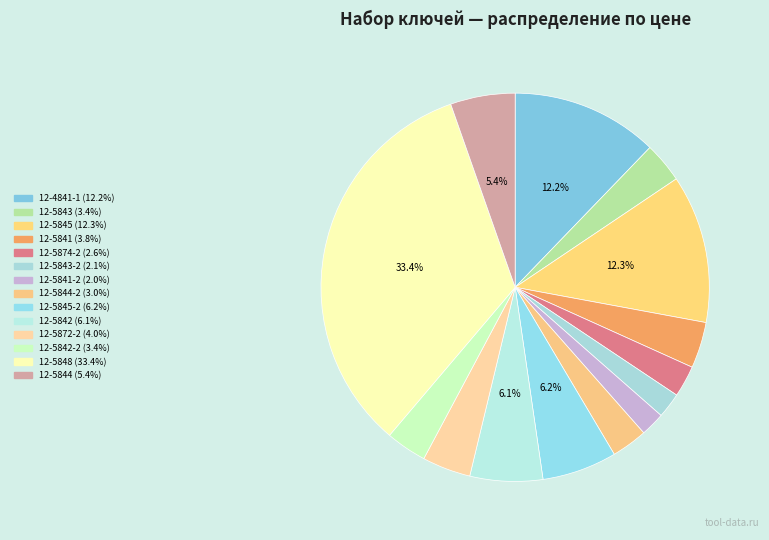

To the nearest percent, what is the average slice percentage?

7%